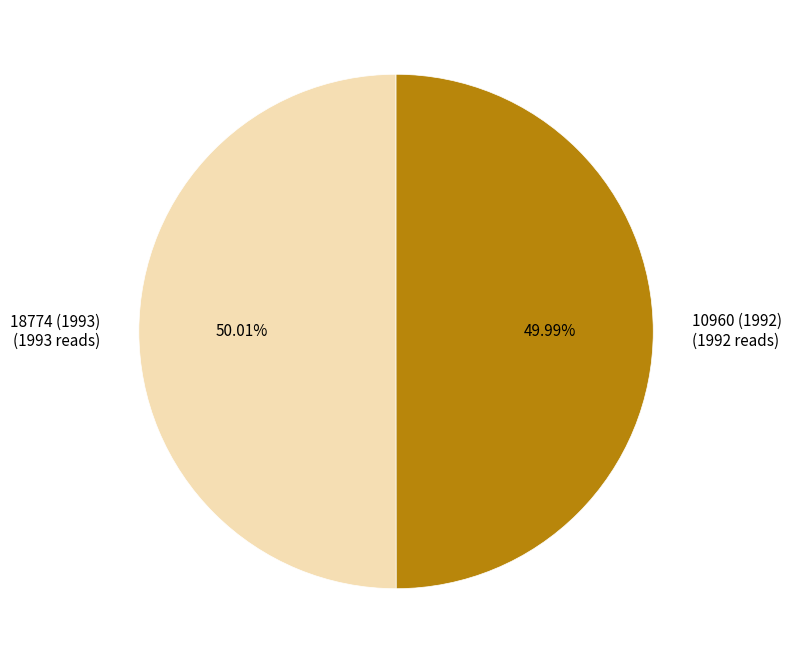

Approximately how many times larger is the value at 10960 (1992) compared to 18774 (1993)?

1.0